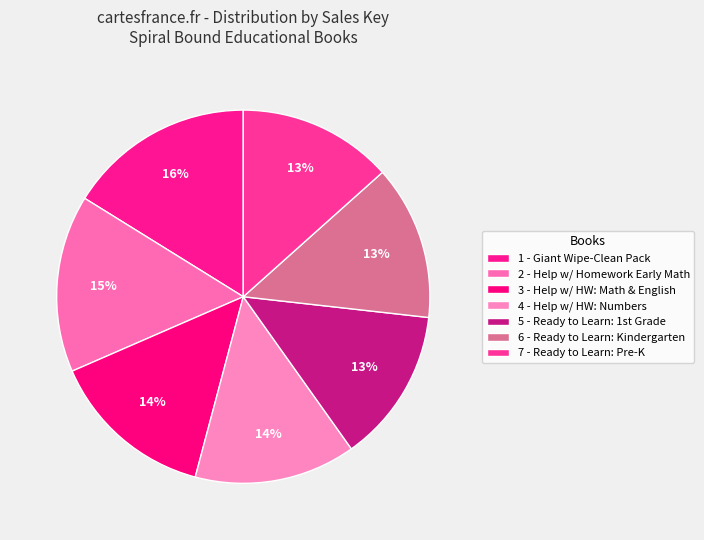

Which category has the biggest portion of the pie?

1 - Giant Wipe-Clean Pack